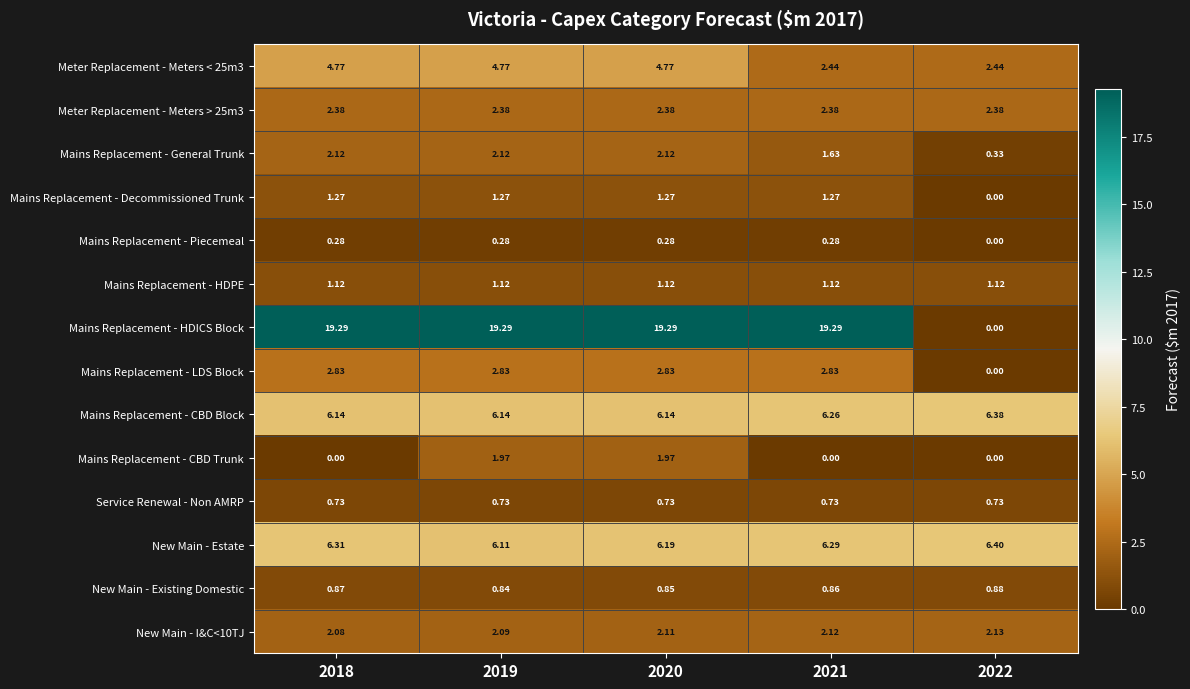

Is the value of New Main - Existing Domestic at 2019 greater than the value of Meter Replacement - Meters > 25m3 at 2018?

No